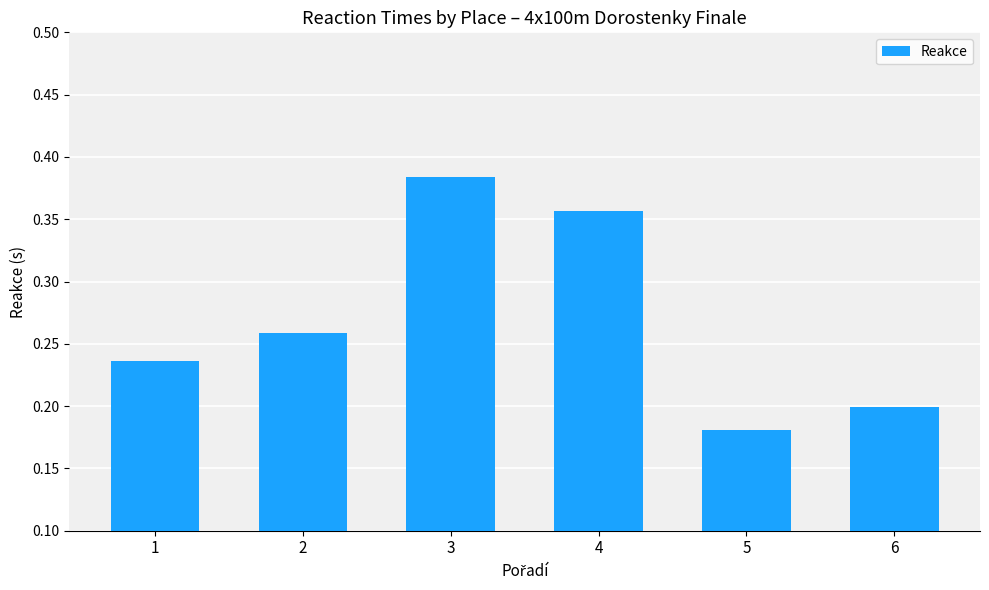

The value at 1 is 0.2. True or false?

True